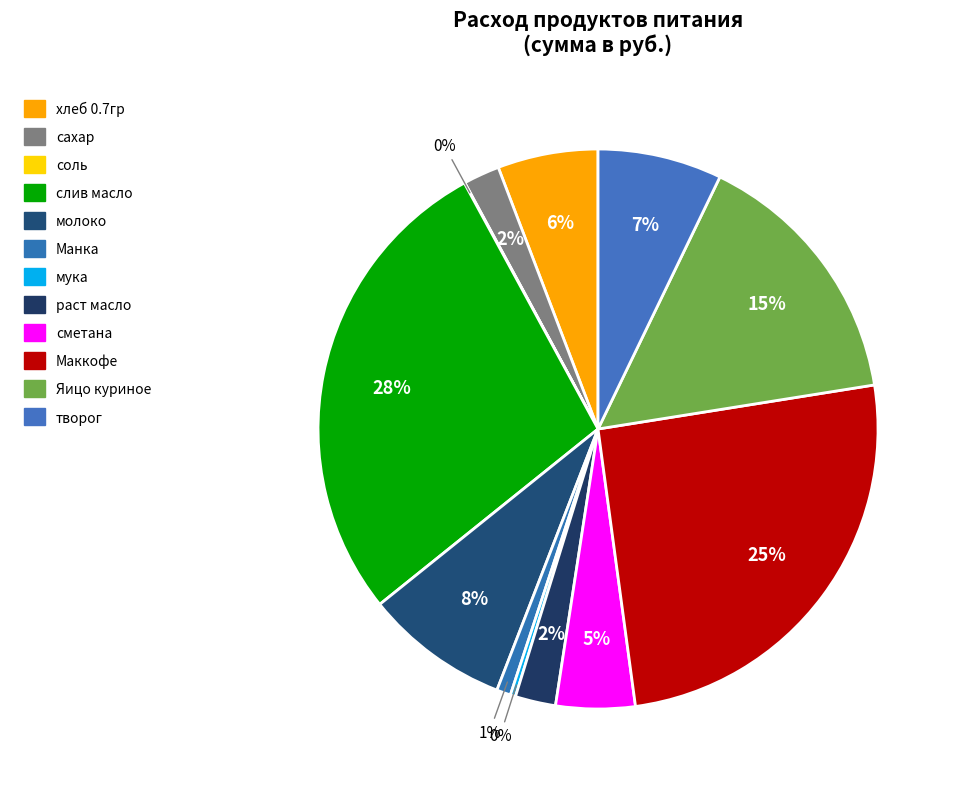

Rank the categories by value from highest to lowest.

слив масло, Маккофе, Яицо куриное, молоко, творог, хлеб 0.7гр, сметана, раст масло, сахар, Манка, мука, соль